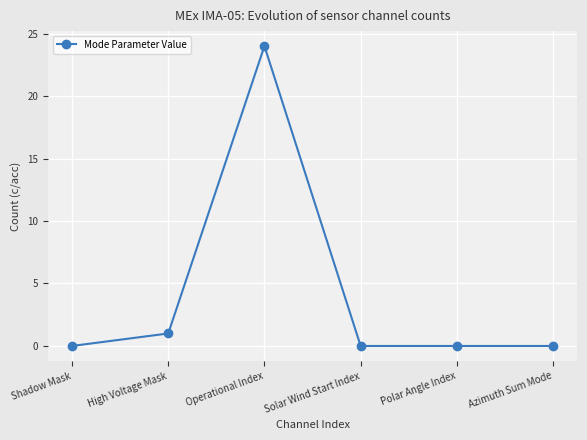

Between High Voltage Mask and Operational Index, which is larger?

Operational Index